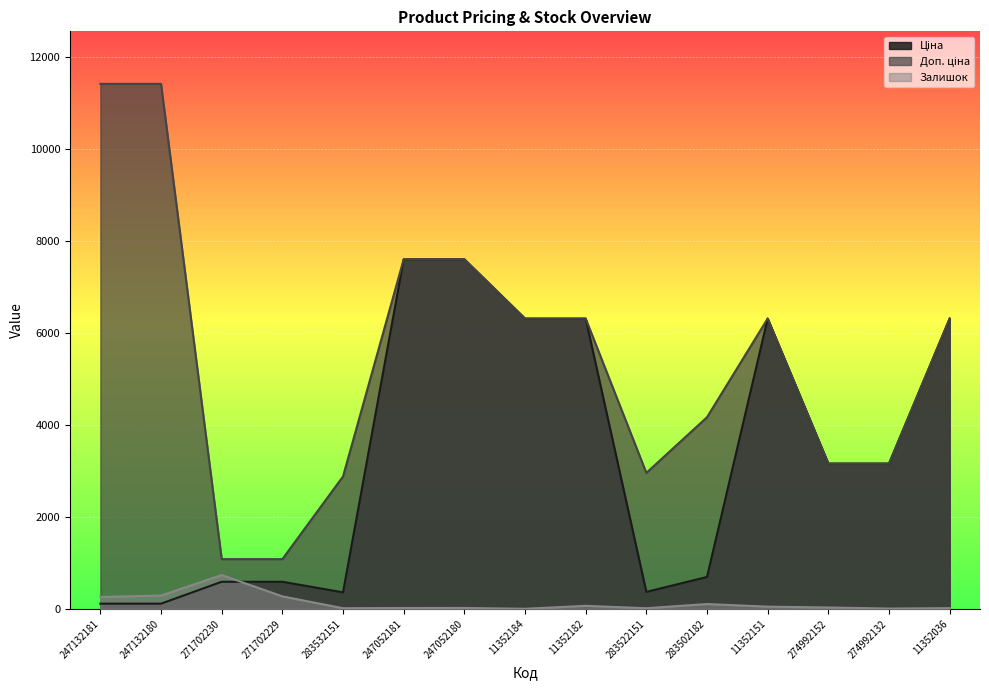

Read the Доп. ціна value at 274992132.

3158.0